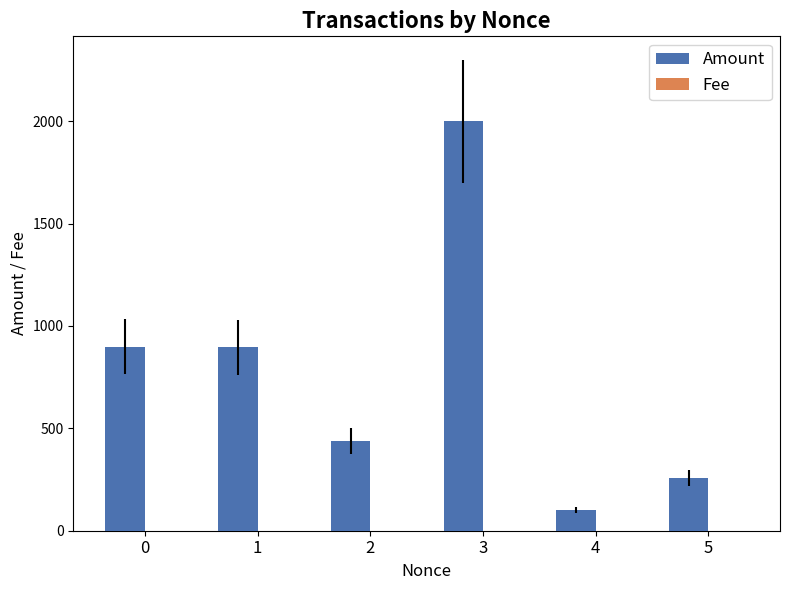

Which series changed the most between 0 and 5?

Amount